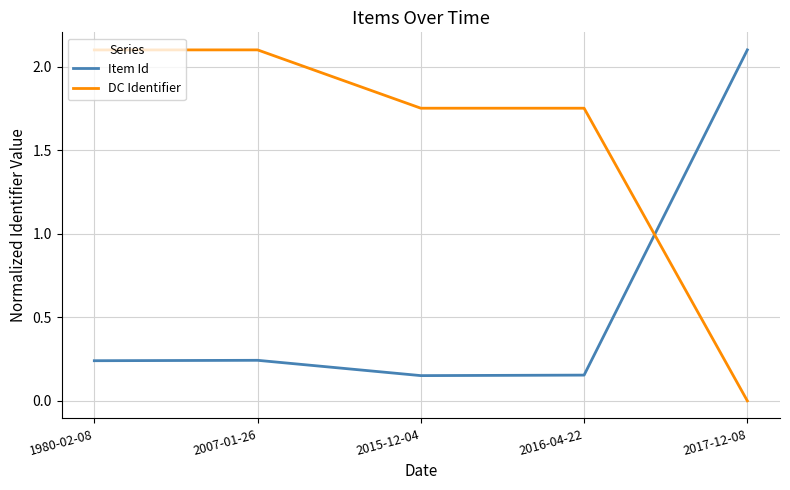

What is the total value across all series at 2015-12-04?

1.9